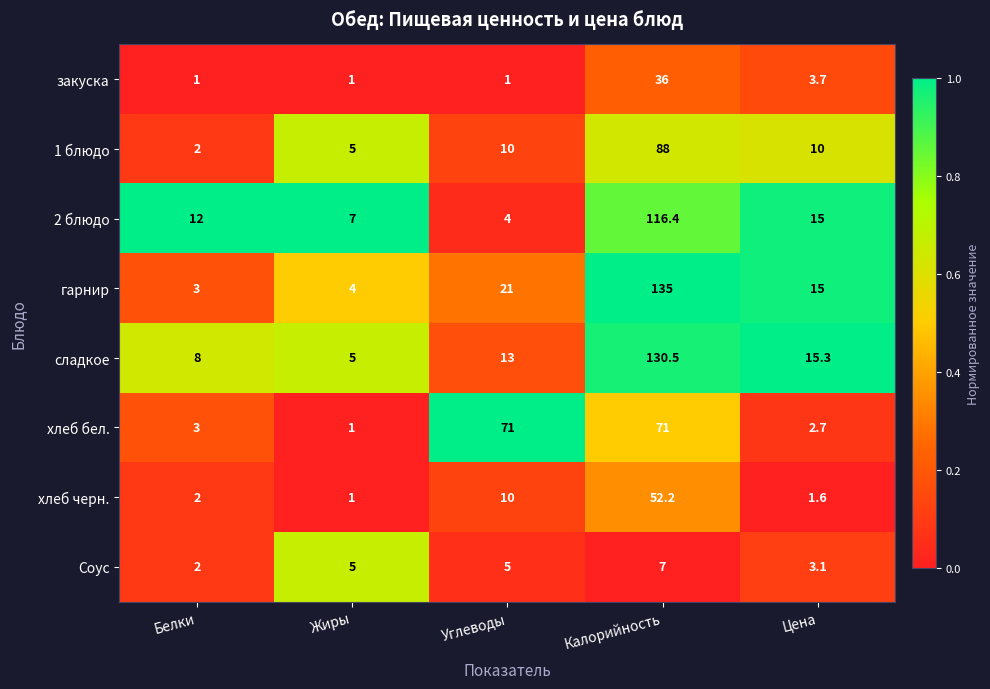

Which series changed the most between Жиры and Углеводы?

хлеб бел.